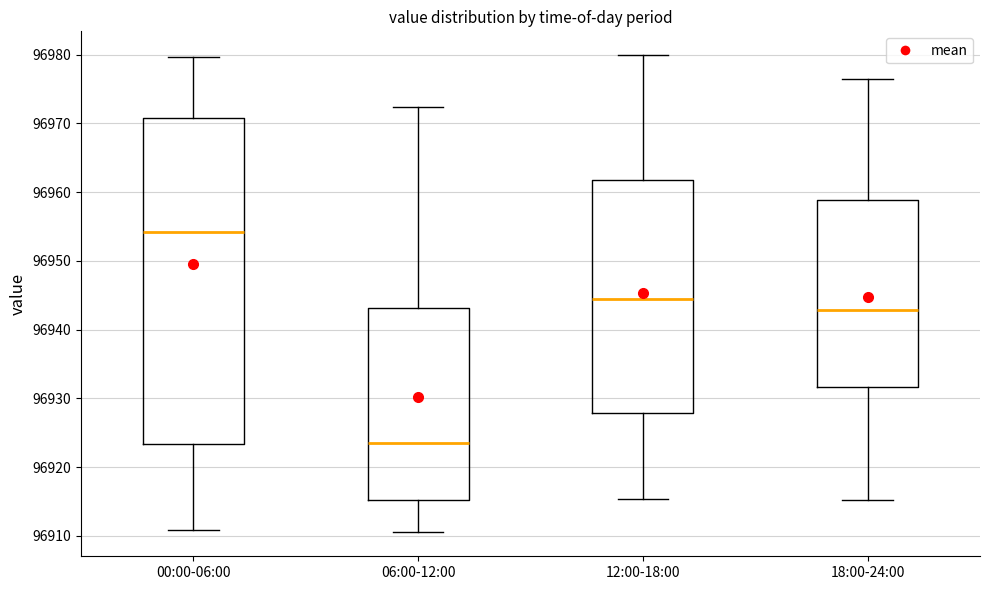

Which box's median line is the highest?

00:00-06:00